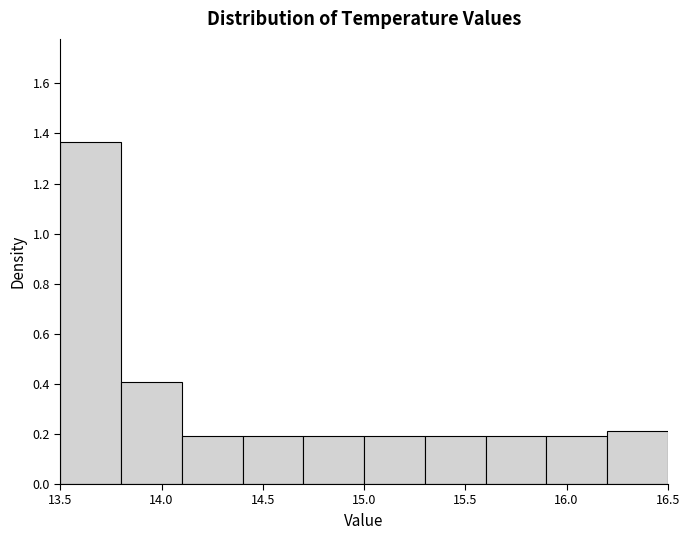

Reading left to right, transcribe this chart: for each bar, give the range it covers on the x-axis and its height. The values are not printed on the chart, so give them approximately, as read against the axis.

13.5 to 13.8: 1.36
13.8 to 14.1: 0.40
14.1 to 14.4: 0.20
14.4 to 14.7: 0.20
14.7 to 15.0: 0.20
15.0 to 15.3: 0.20
15.3 to 15.6: 0.20
15.6 to 15.9: 0.20
15.9 to 16.2: 0.20
16.2 to 16.5: 0.22